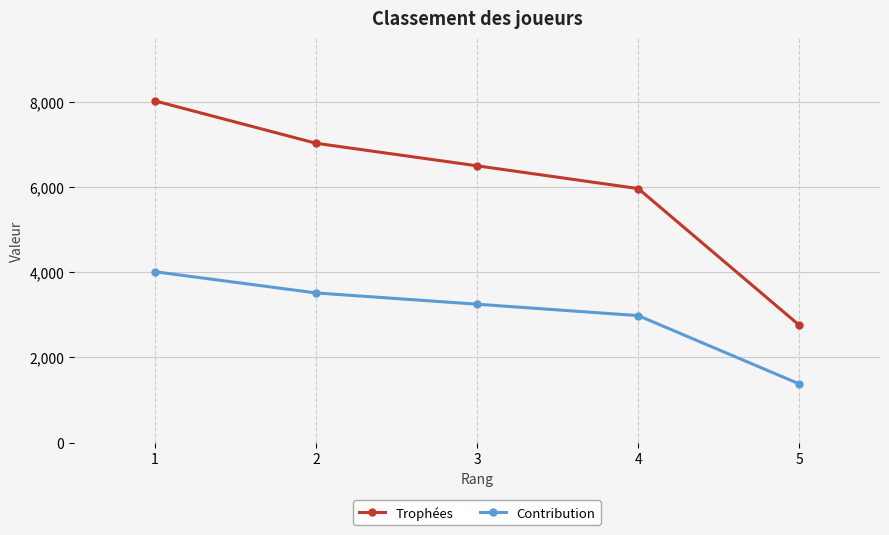

What is the spread (max minus min) of values at 1?

4013